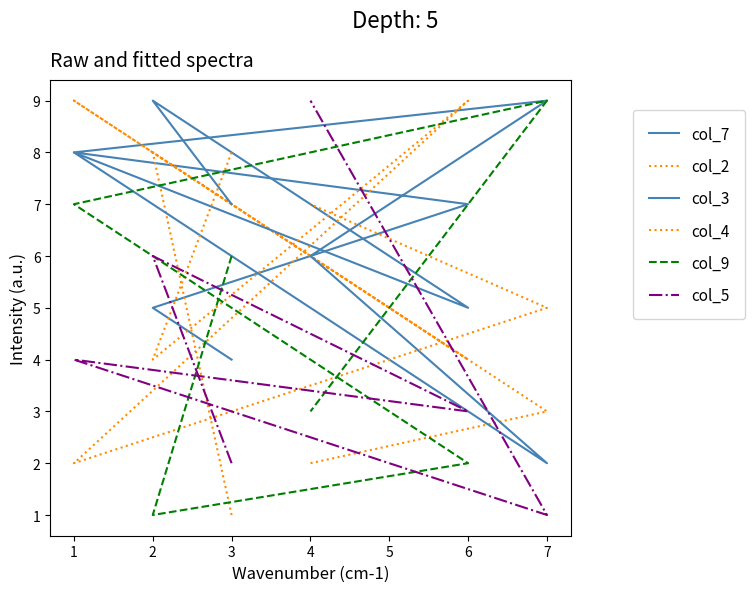

Reading left to right, list all the values displayed in this chart.

col_7: 4	5	7	8	9	6
col_2: 1	8	4	9	3	2
col_3: 7	9	5	8	2	6
col_4: 8	4	9	2	5	7
col_9: 6	1	2	7	9	3
col_5: 2	6	3	4	1	9